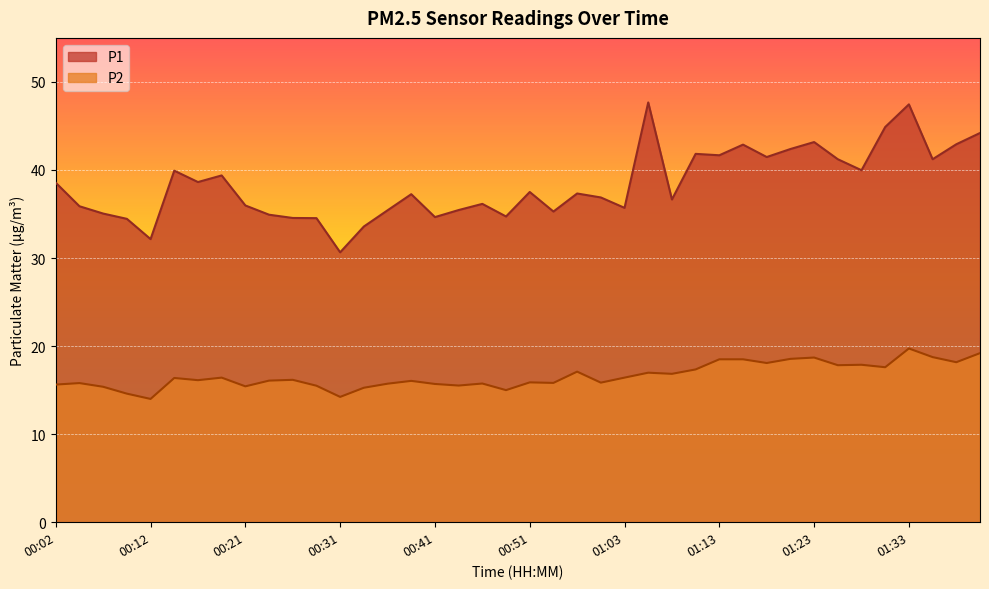

What is the value of the P2 point at the 14th from the left?

15.3